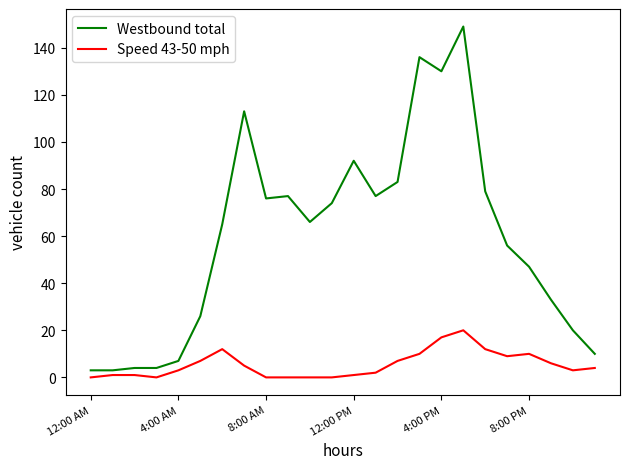

Which series has the largest total across all categories?

Westbound total